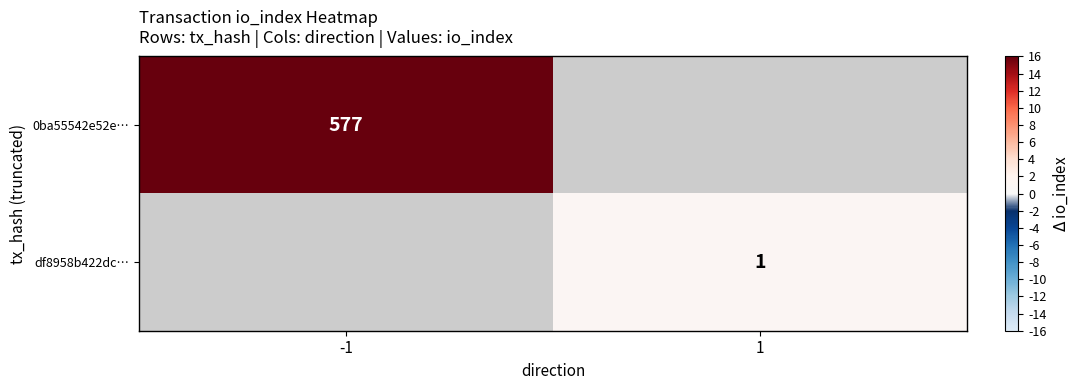

True or false: df8958b422dc… has a value of 1 at 1.

True